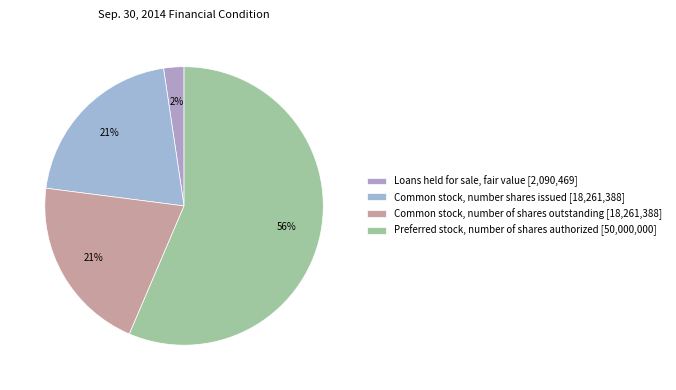

To the nearest percent, what percentage of the pie is Common stock, number shares issued?

21%